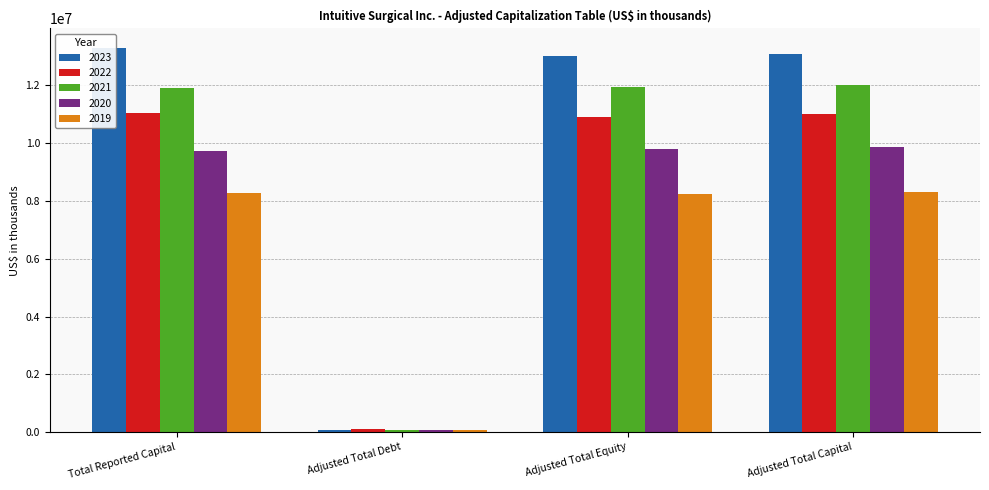

What is the sum of the 2023 values at Adjusted Total Equity and Adjusted Total Capital?

26101000